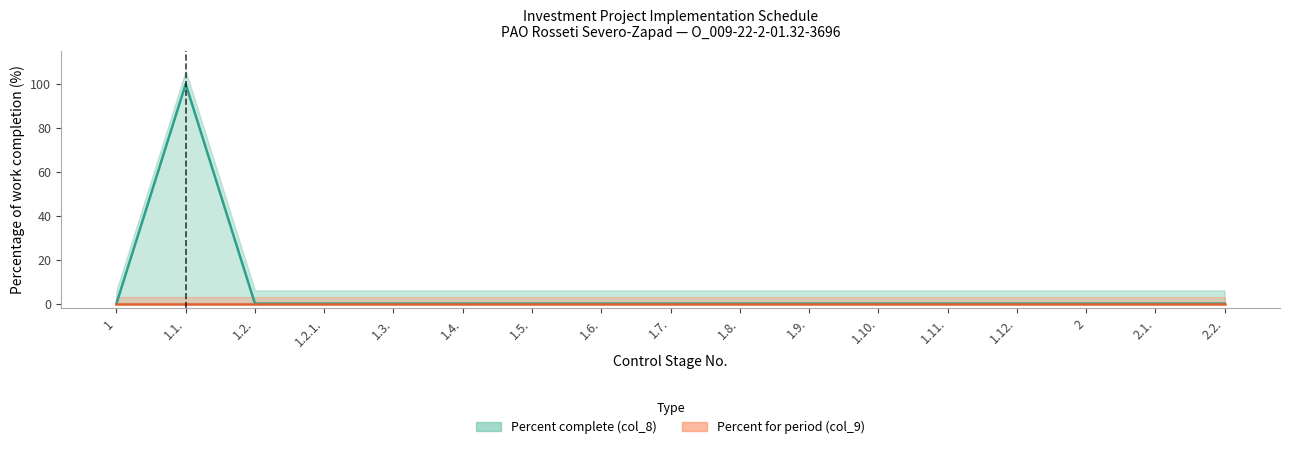

The chart shows a value of 35 at 1.7.. True or false?

False